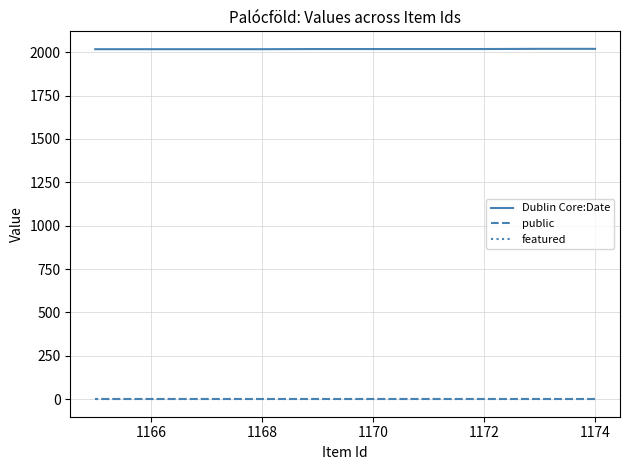

True or false: Dublin Core:Date has more than 2 points higher than both neighbors.

False